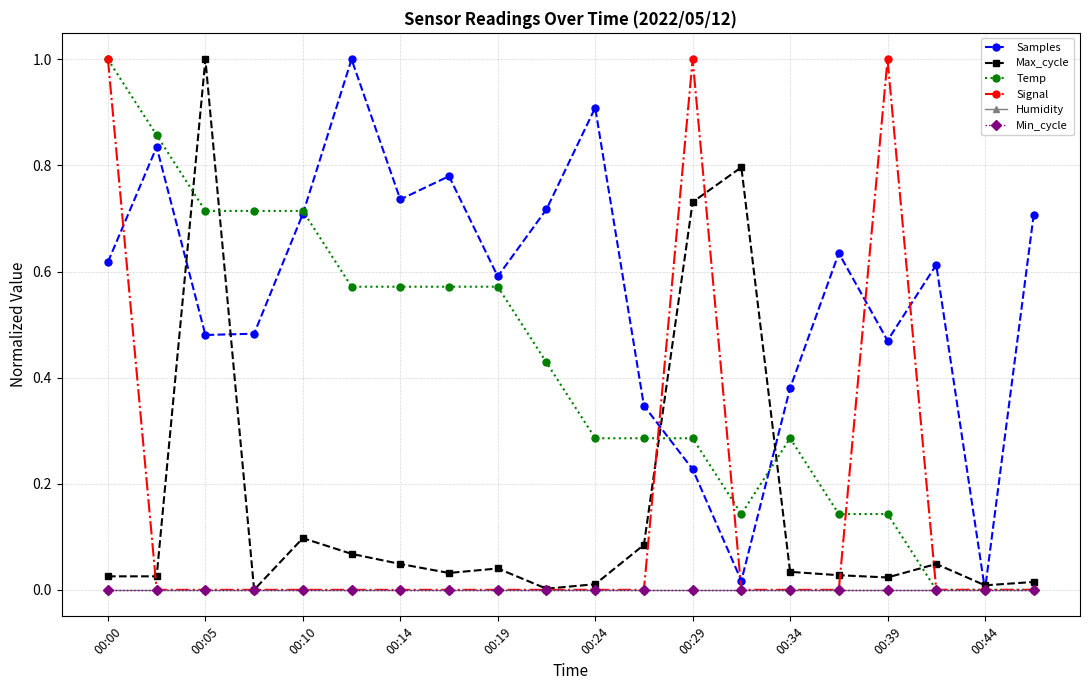

Is this an area chart (filled region under the line)?

No